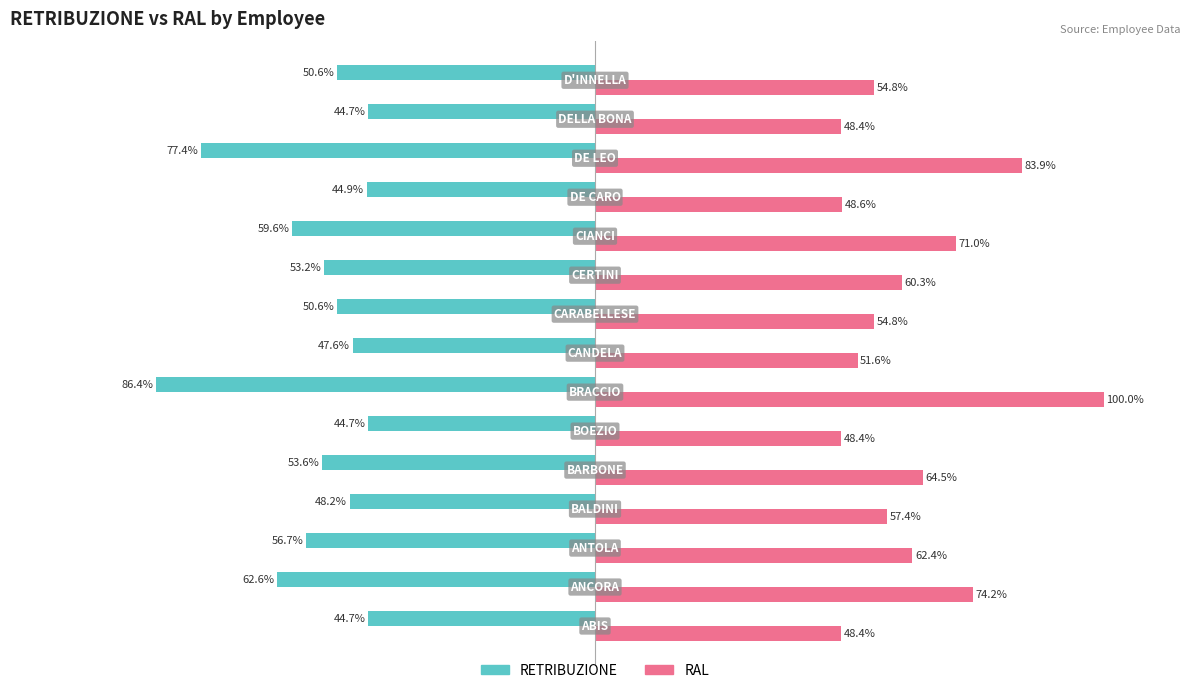

Which series has the widest spread of values?

RAL